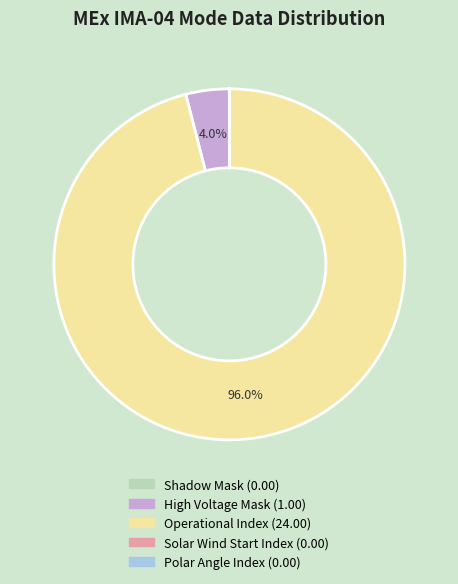

Which slice is the largest?

Operational Index